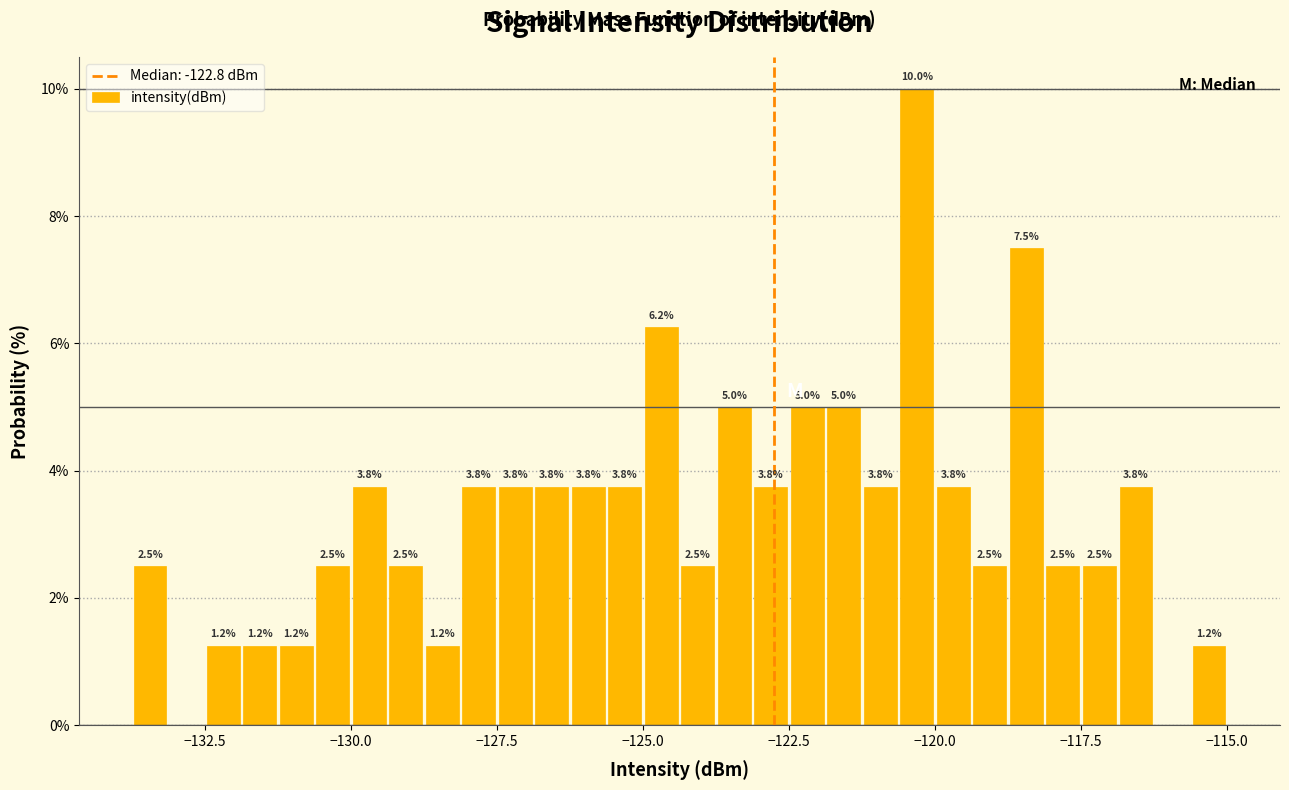

Read against the x-axis, roughly where is the centre of the tallest bar?

-120.5